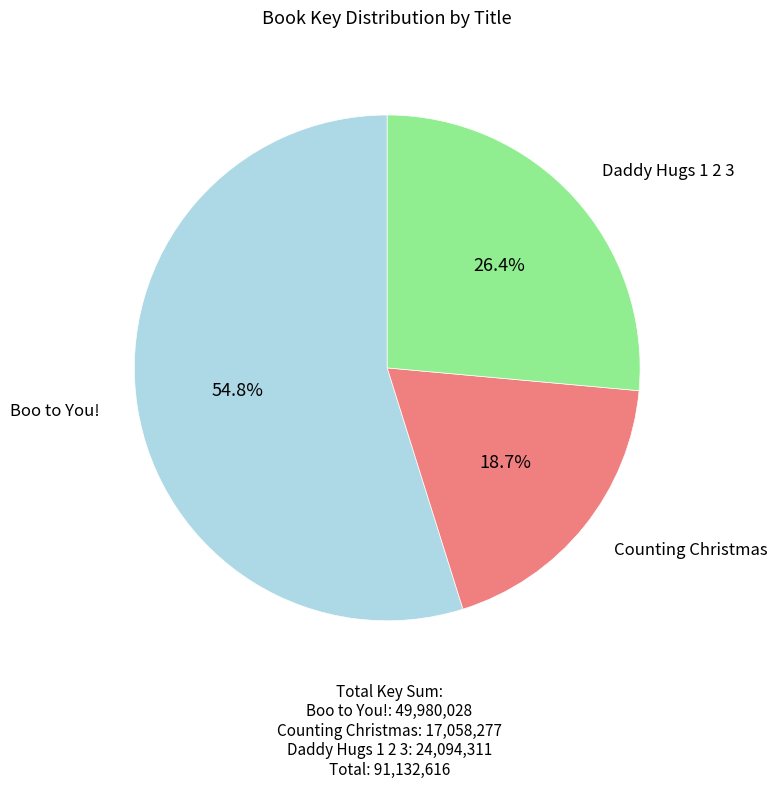

What percentage is the Counting Christmas slice, to the nearest percent?

19%